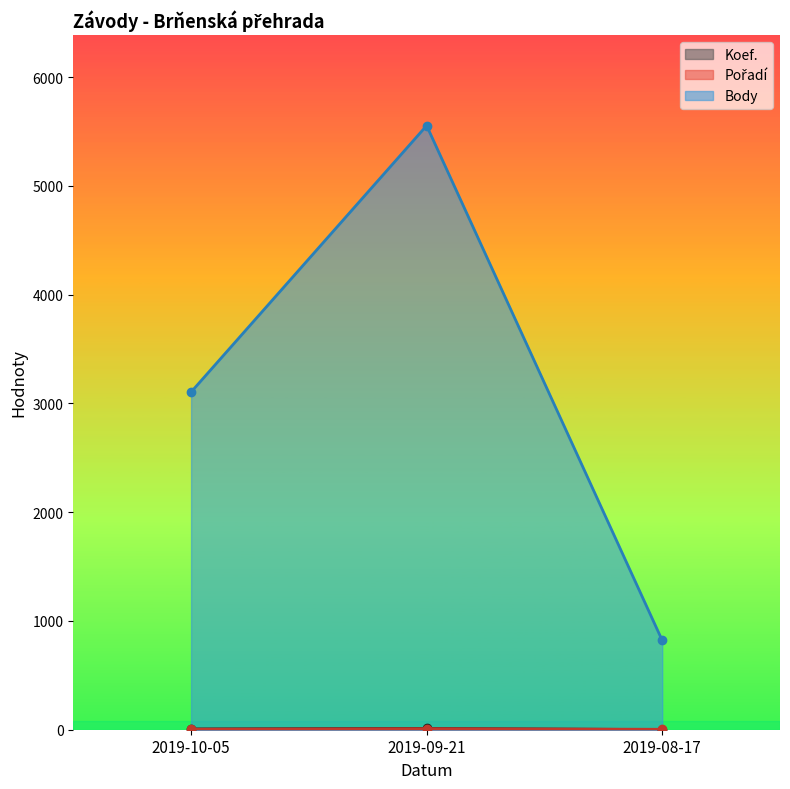

What position from the left is 2019-10-05?

1